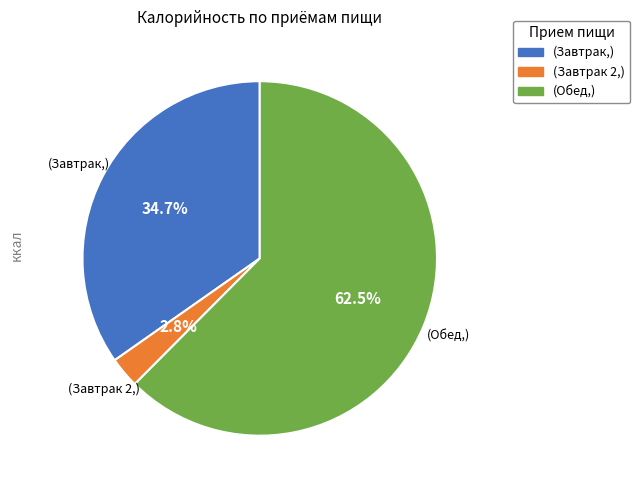

How many slices are in this pie chart?

3